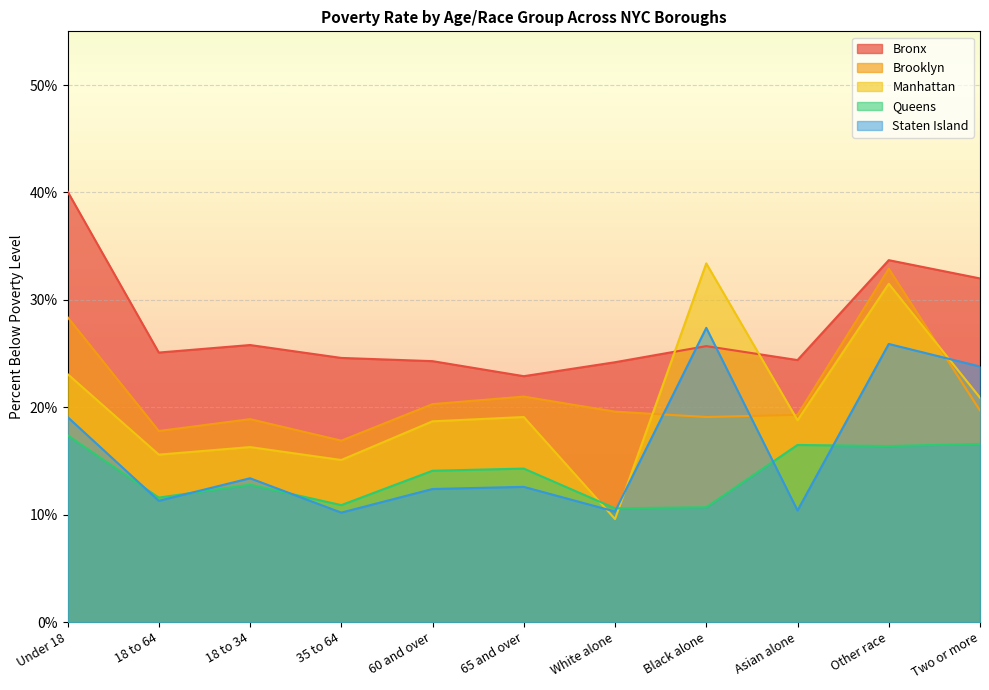

How many lines are shown in the chart?

5